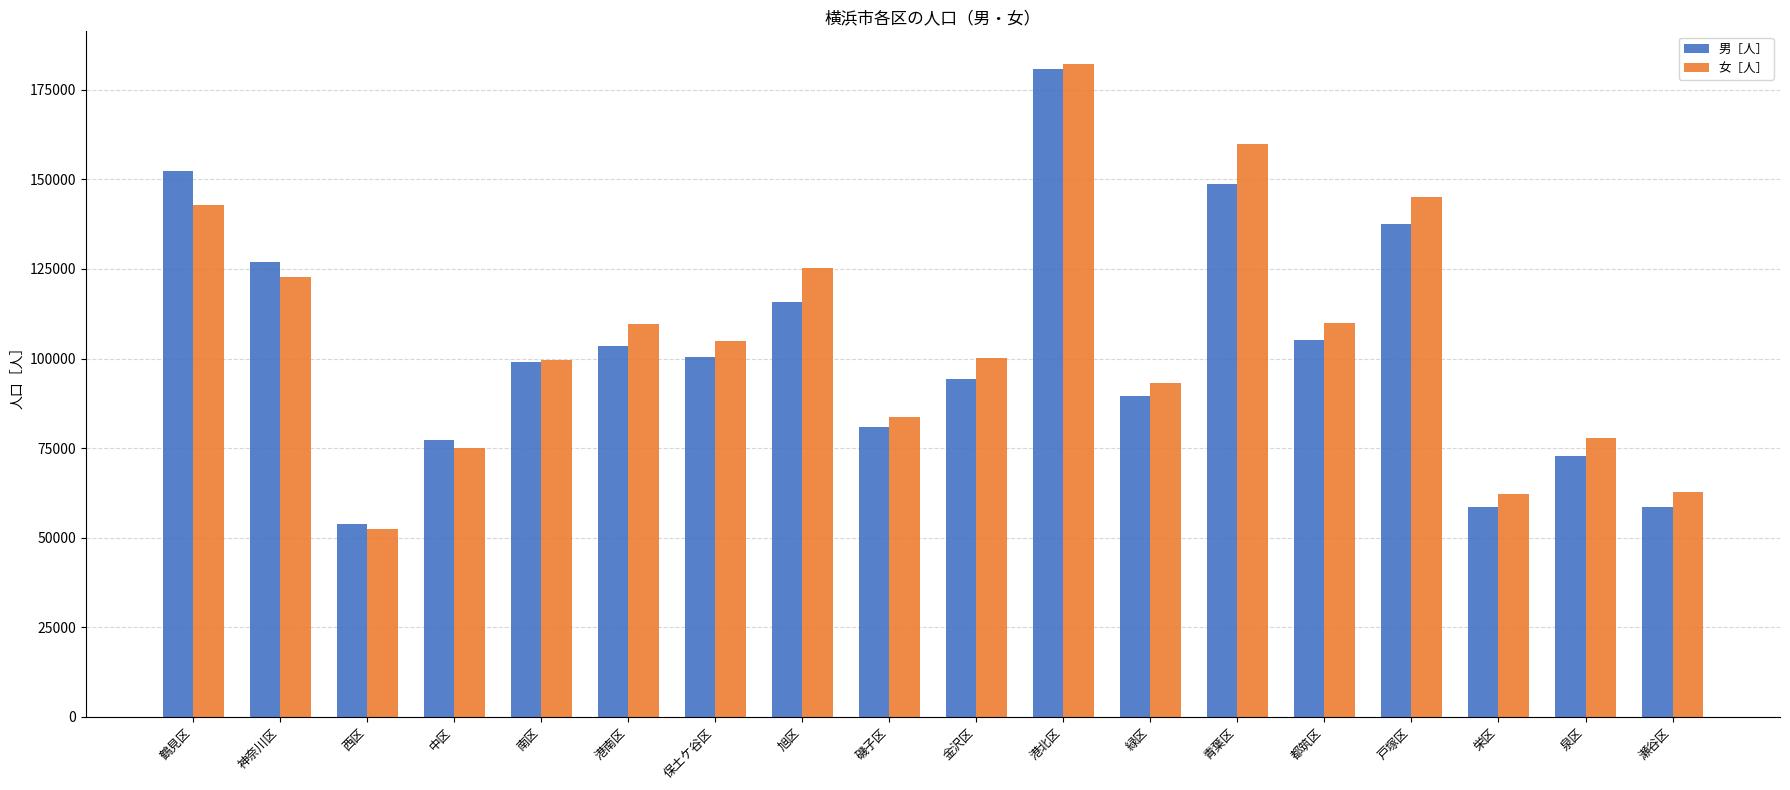

What is the label of the 13th bar from the left?

青葉区